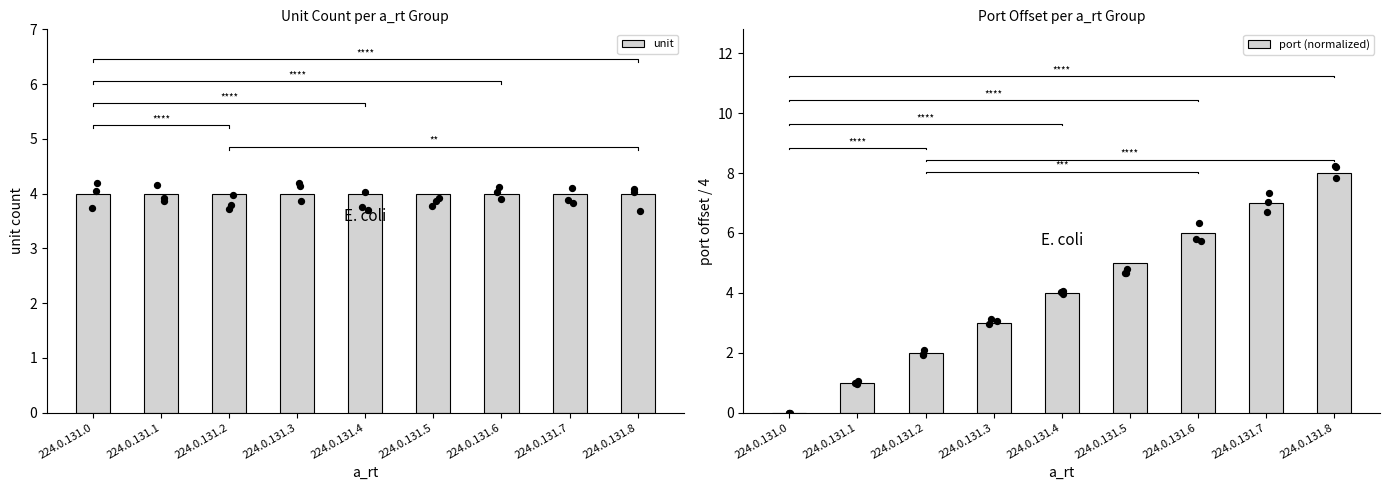

Is the value of port (normalized) at 224.0.131.0 greater than the value of unit at 224.0.131.5?

No